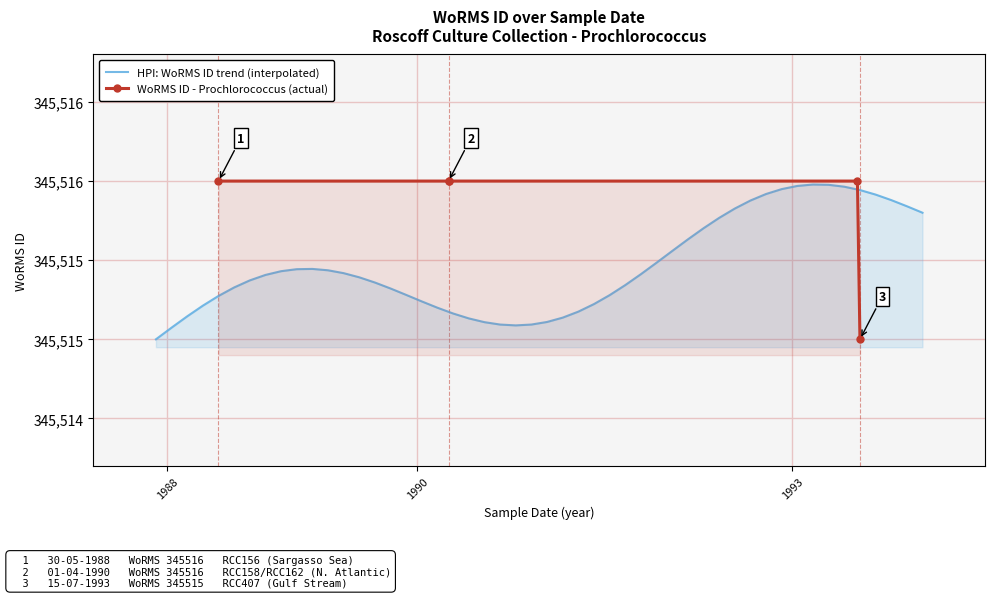

At which label is the value closest to 345515?

15-07-1993